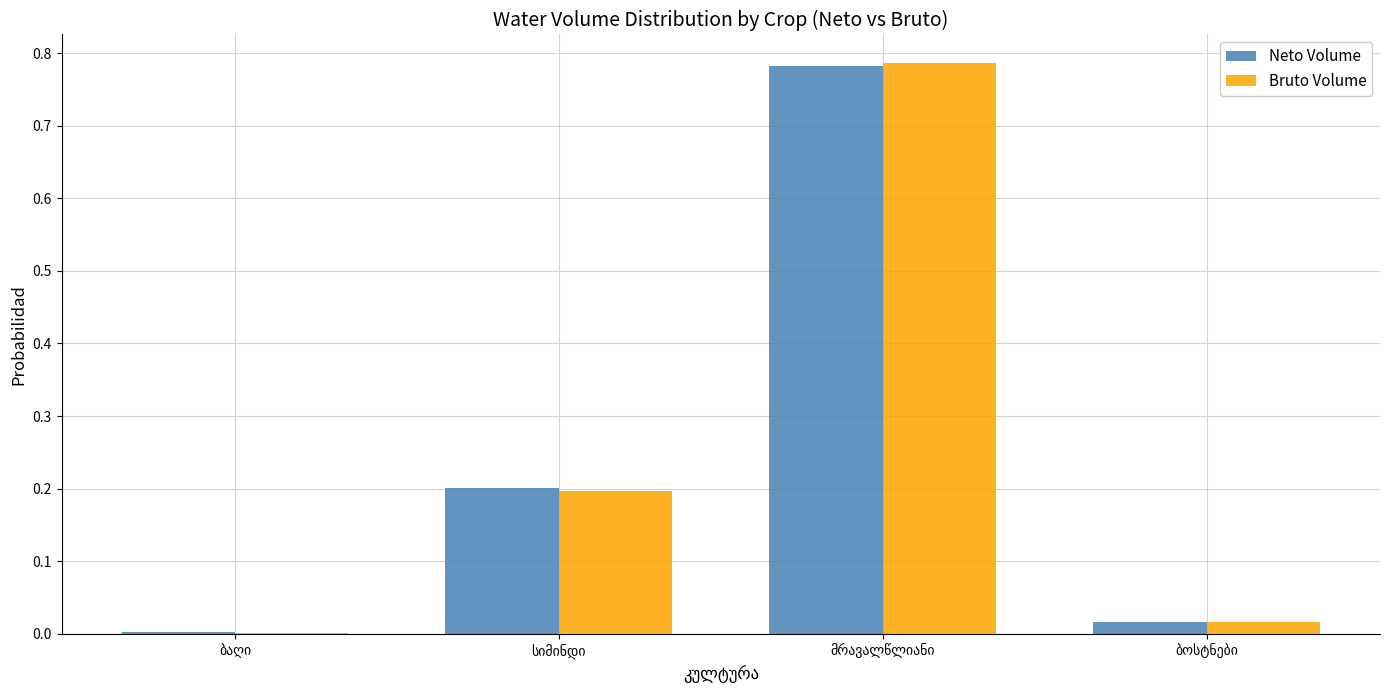

What is the sum of all Neto Volume values?

1.0